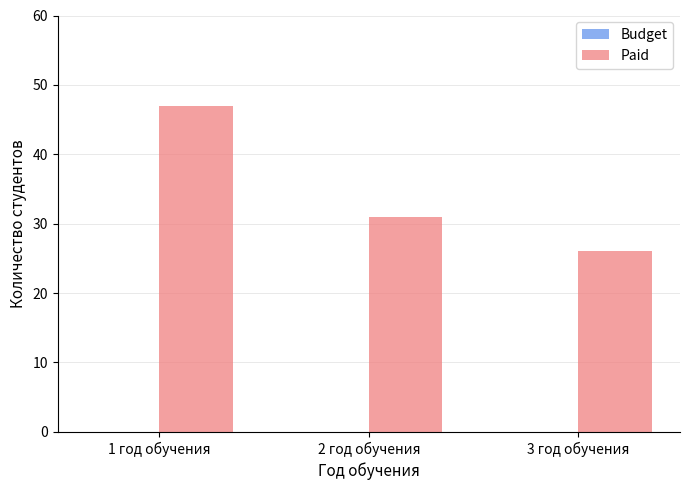

List the labels in order of value, smallest first.

3 год обучения, 2 год обучения, 1 год обучения